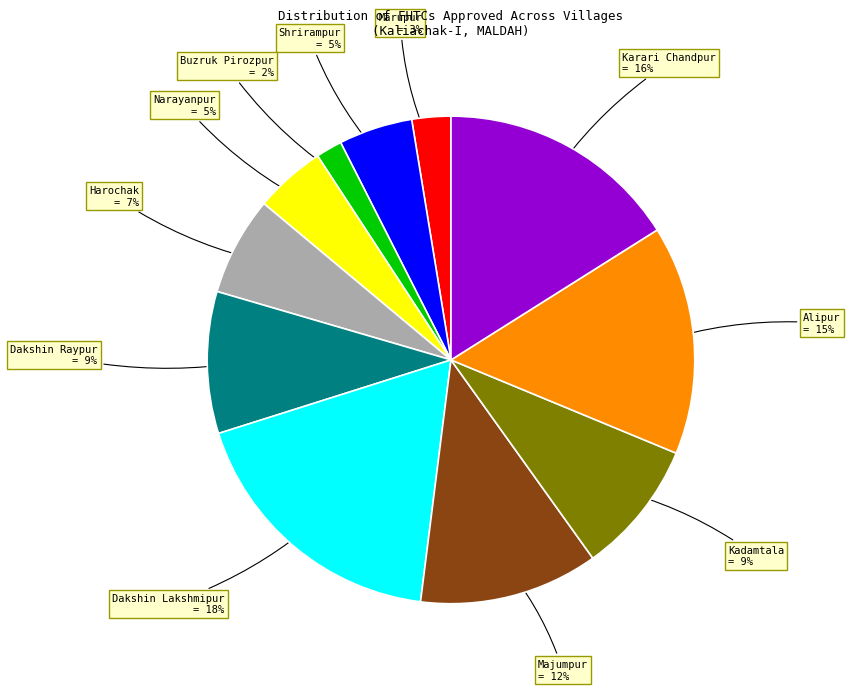

Count the number of slices in the pie.

11